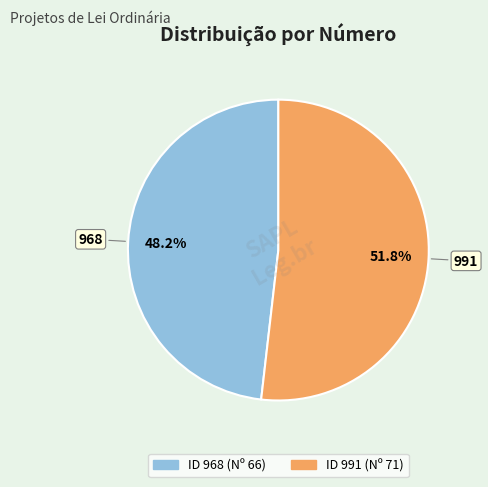

Does any single category account for the majority?

Yes